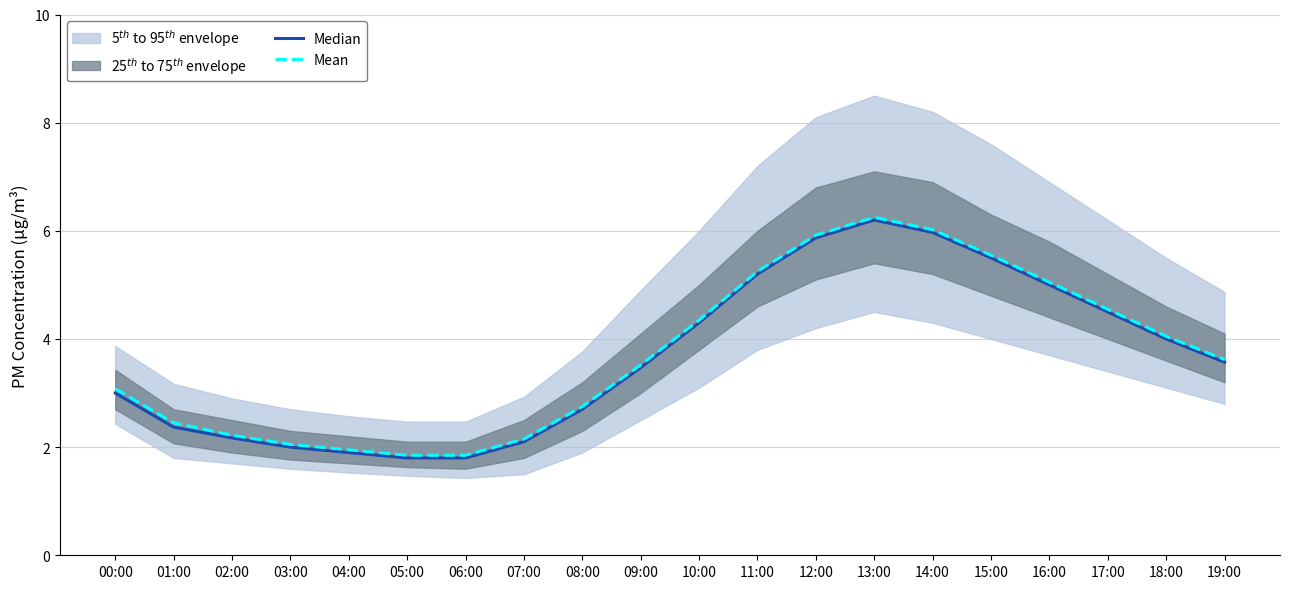

True or false: Median has a value of 10.0 at 13:00.

False